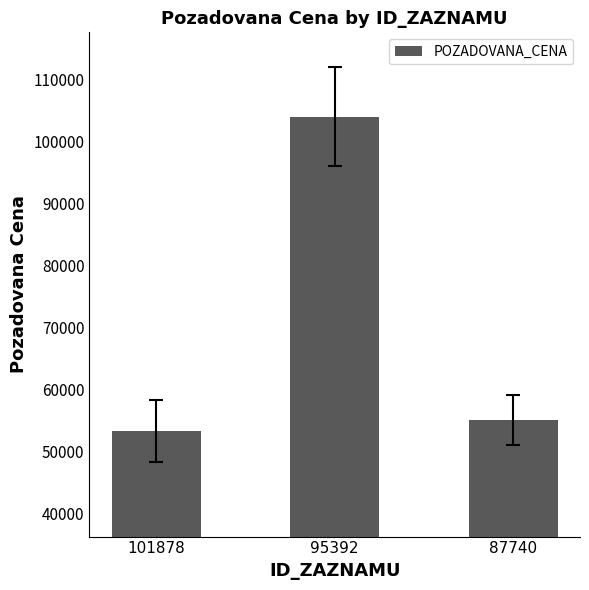

How many categories are shown in the chart?

3